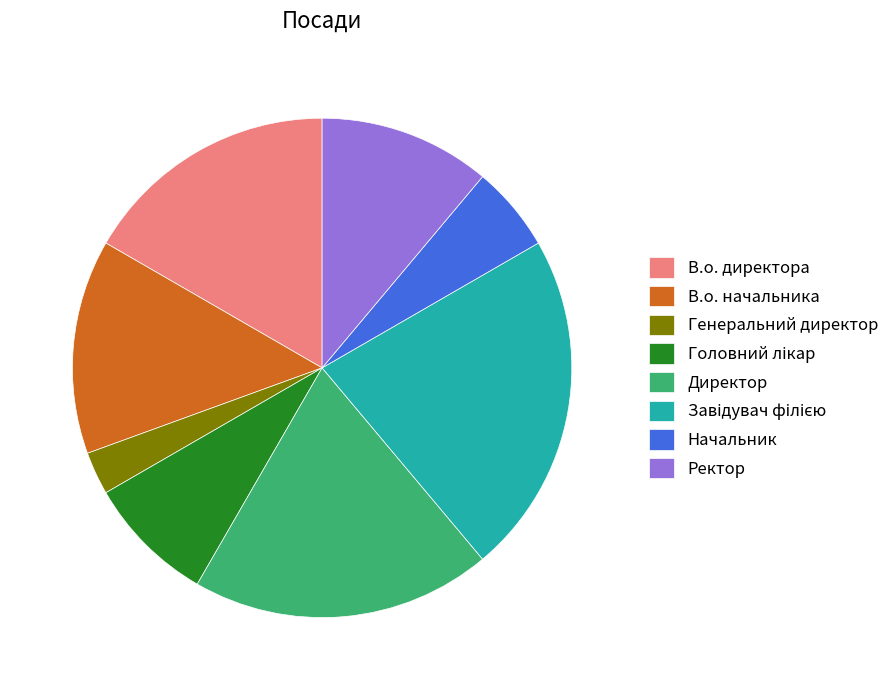

What is the ratio of the value at В.о. начальника to the value at В.о. директора?

0.8